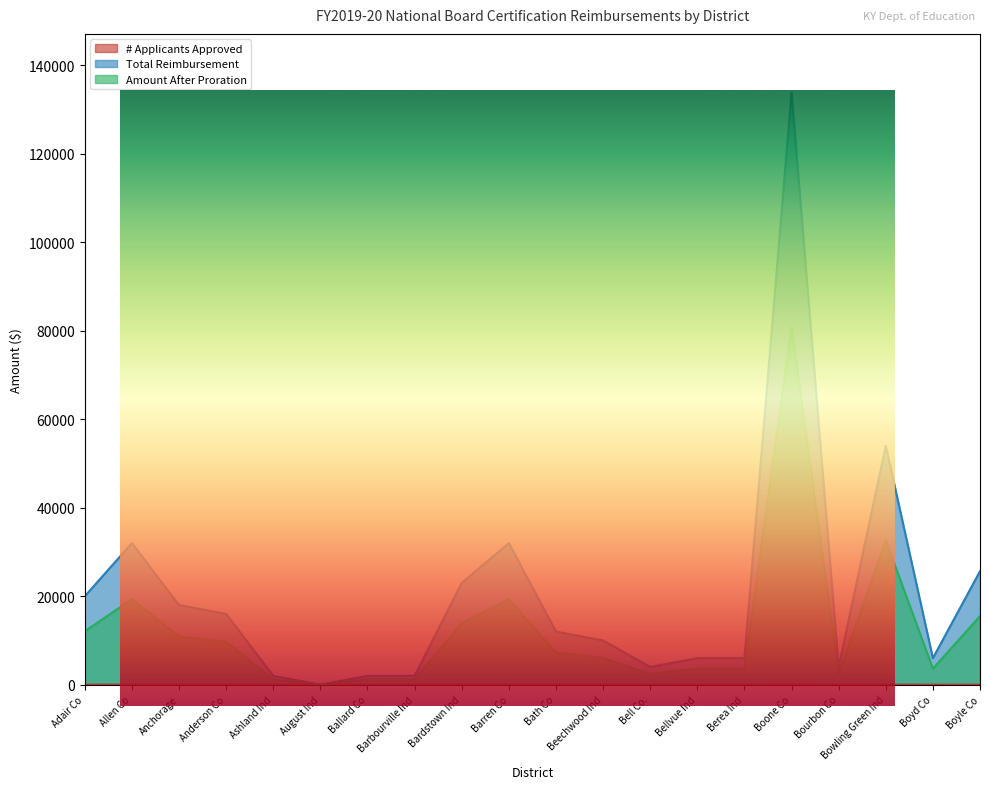

True or false: Total Reimbursement and # Applicants Approved cross at least once.

False